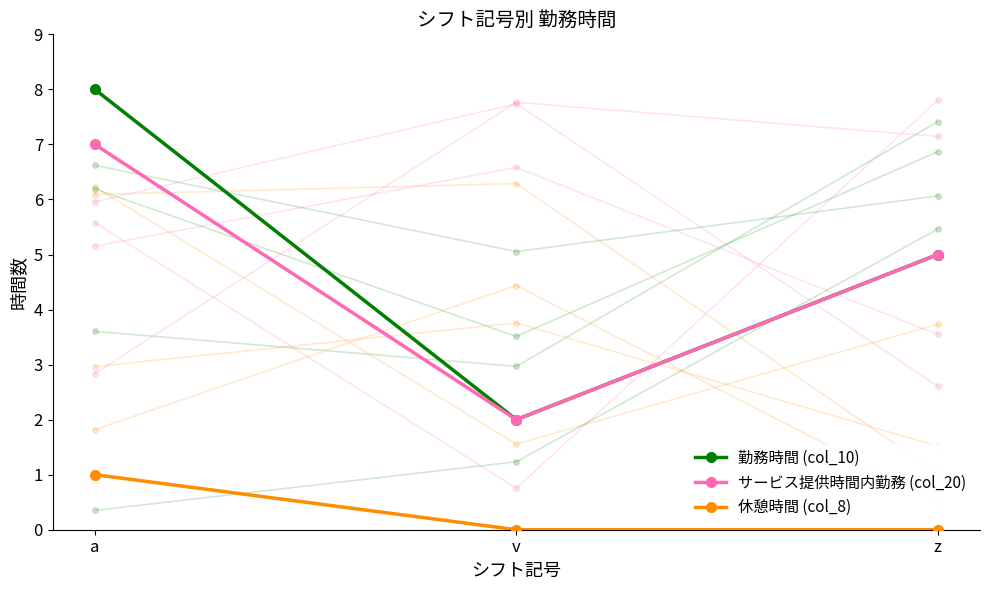

What is the average value of the 勤務時間 (col_10) series?

5